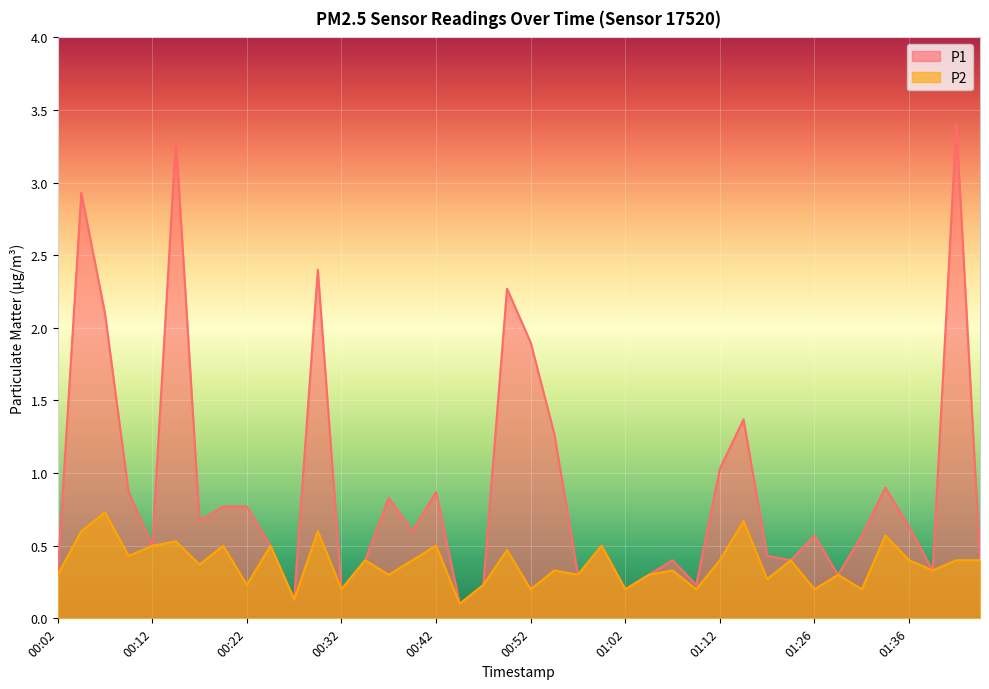

Where is P2 nearest to the value 0?

00:44